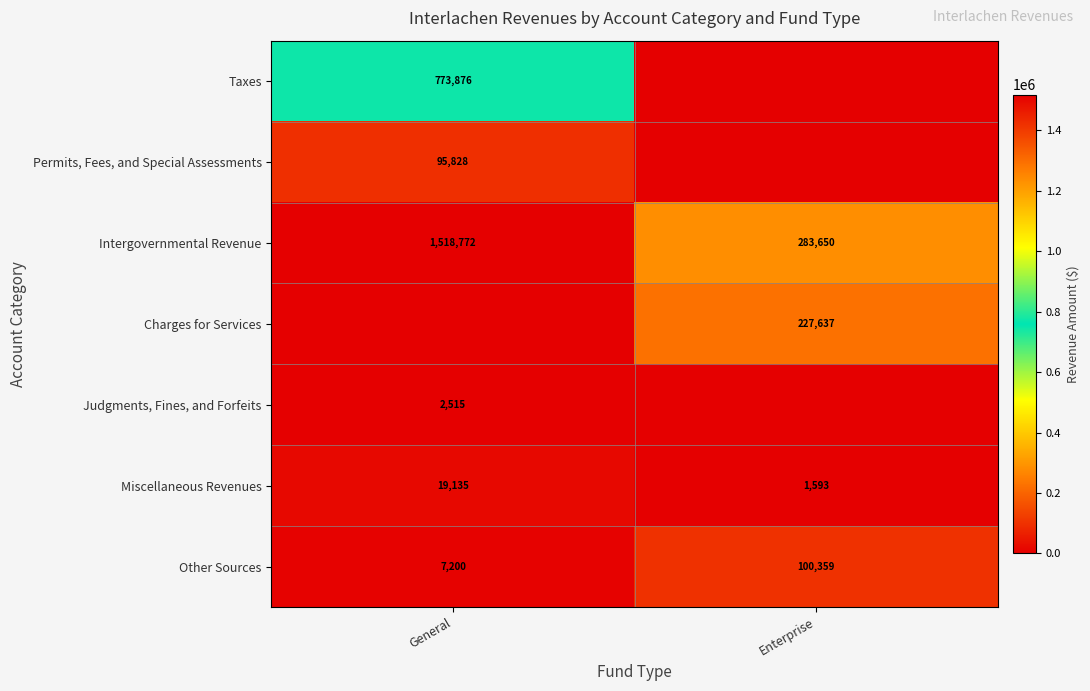

Read the Intergovernmental Revenue value at Enterprise.

283650